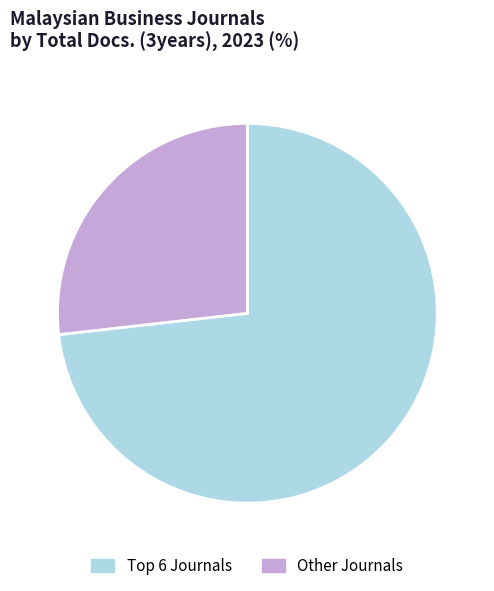

How many segments does this pie chart have?

2